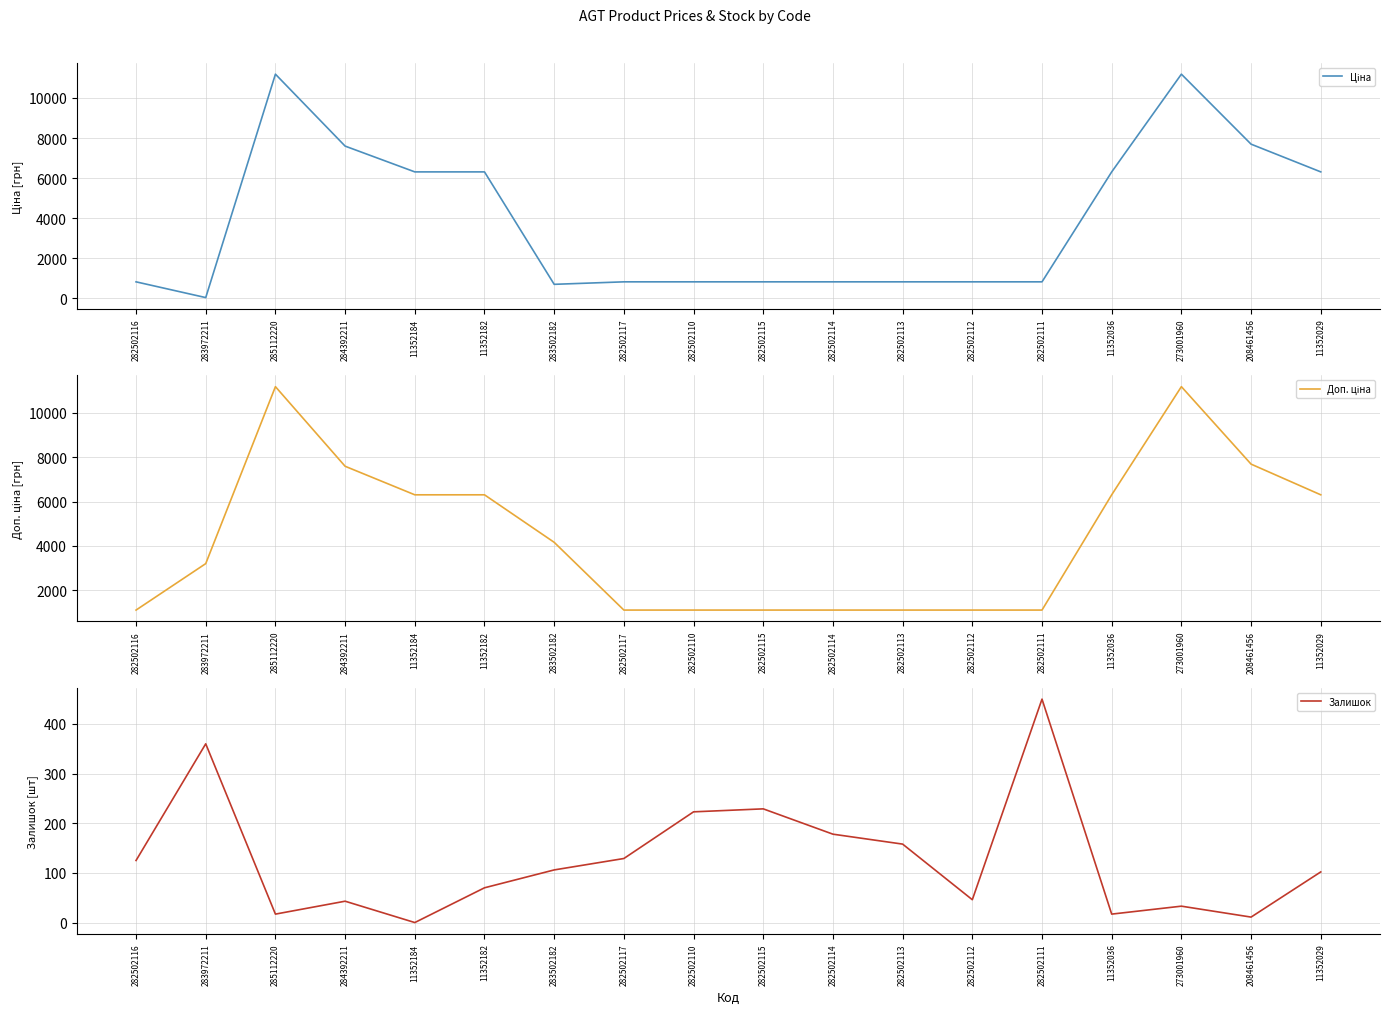

What is the difference between the Ціна values at 273001960 and 11352184?

4879.4